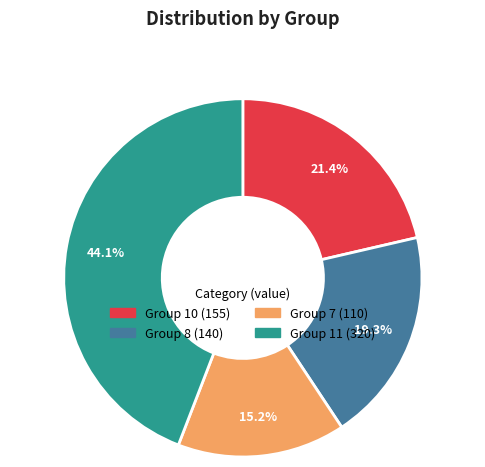

Is there any slice that represents more than half of the pie?

No